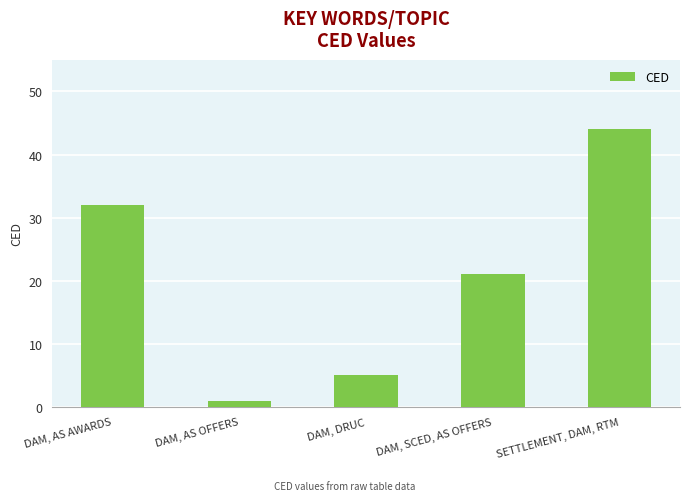

What position from the right is SETTLEMENT, DAM, RTM?

1